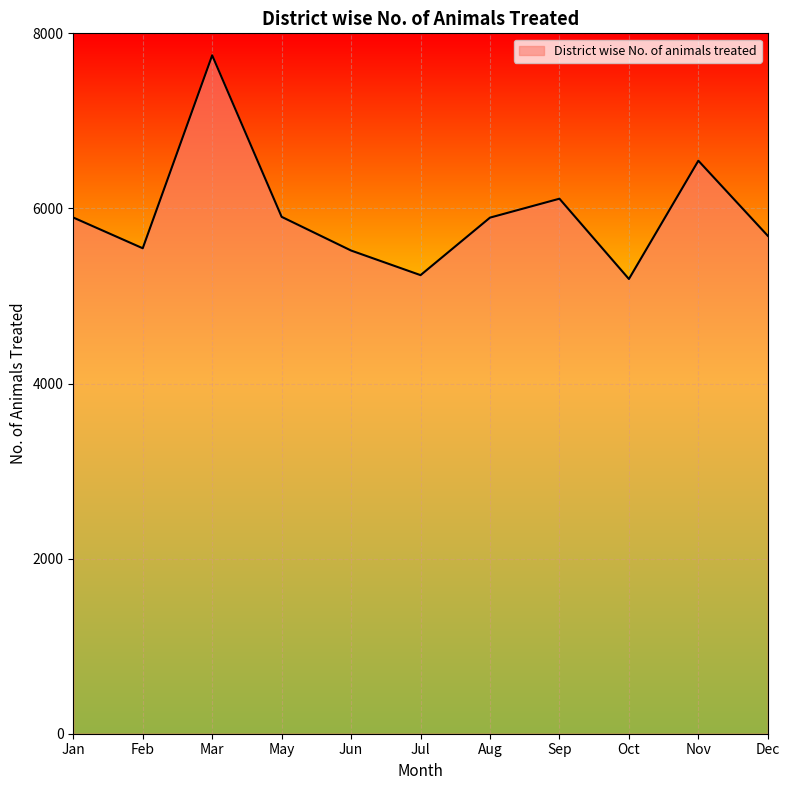

How many interior local peaks (higher than both neighbors) does the data have?

3